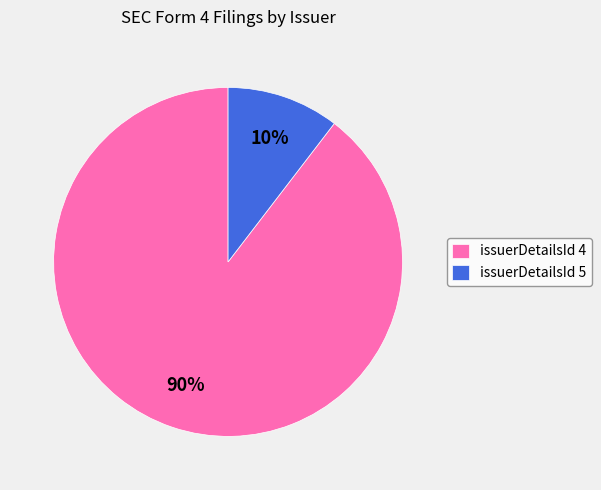

Approximately how many times larger is the value at issuerDetailsId 5 compared to issuerDetailsId 4?

0.1